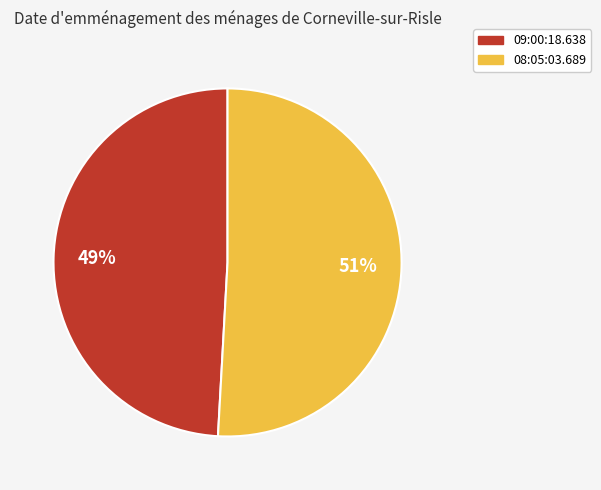

To the nearest percent, what portion does 09:00:18.638 represent?

49%